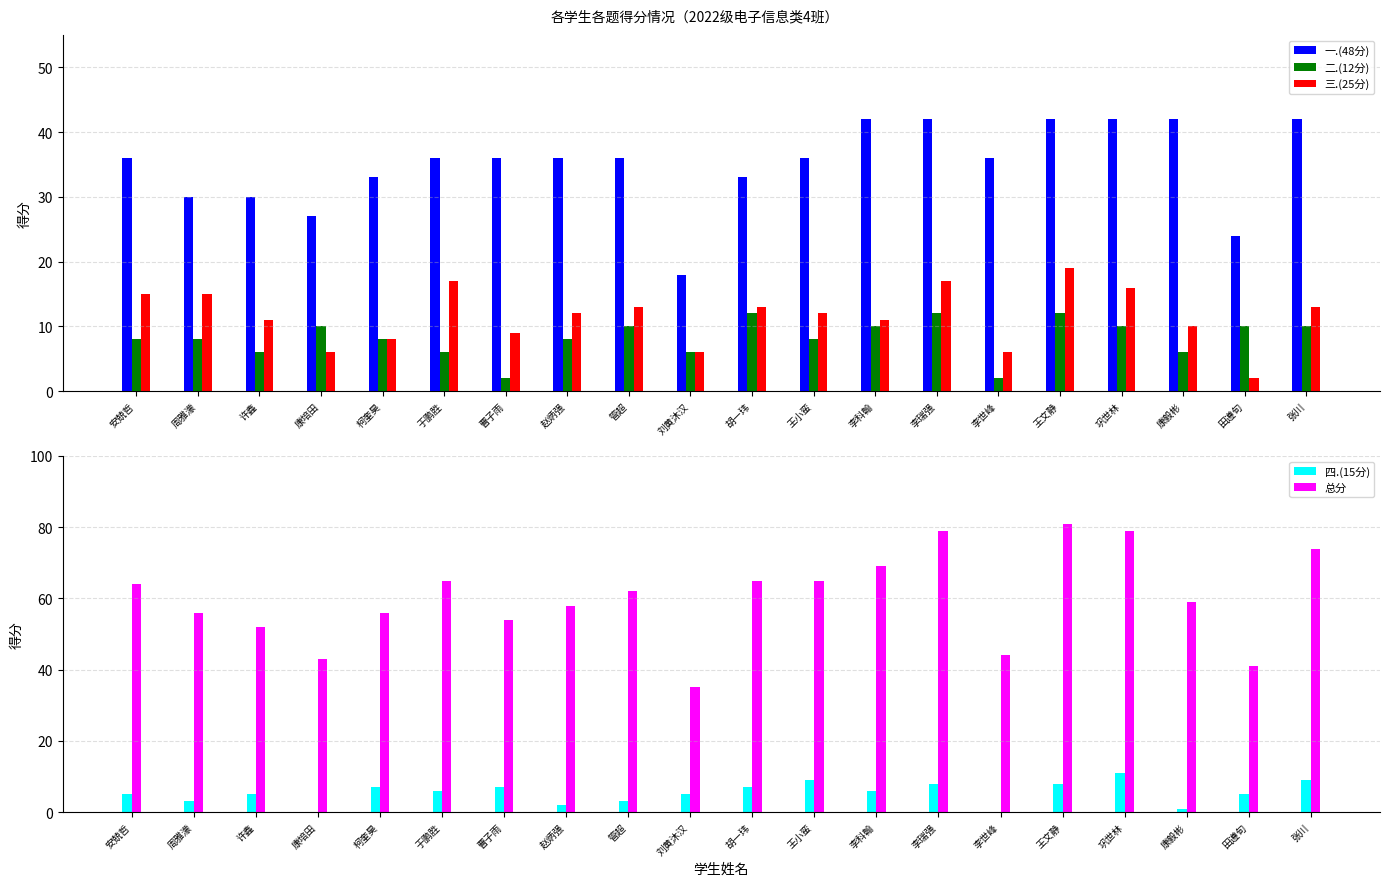

Reading left to right, transcribe all the data shown in this chart.

一.(48分): 安兢哲=36	周雅濛=30	许鑫=30	康培田=27	柯奎昊=33	于鹏胜=36	曹子雨=36	赵炳强=36	管超=36	刘黄沐汉=18	胡一玮=33	王小蛮=36	李科翰=42	李瑞强=42	李世峰=36	王文静=42	巩世林=42	康毅彬=42	田遵旬=24	张川=42
二.(12分): 安兢哲=8	周雅濛=8	许鑫=6	康培田=10	柯奎昊=8	于鹏胜=6	曹子雨=2	赵炳强=8	管超=10	刘黄沐汉=6	胡一玮=12	王小蛮=8	李科翰=10	李瑞强=12	李世峰=2	王文静=12	巩世林=10	康毅彬=6	田遵旬=10	张川=10
三.(25分): 安兢哲=15	周雅濛=15	许鑫=11	康培田=6	柯奎昊=8	于鹏胜=17	曹子雨=9	赵炳强=12	管超=13	刘黄沐汉=6	胡一玮=13	王小蛮=12	李科翰=11	李瑞强=17	李世峰=6	王文静=19	巩世林=16	康毅彬=10	田遵旬=2	张川=13
四.(15分): 安兢哲=5	周雅濛=3	许鑫=5	康培田=0	柯奎昊=7	于鹏胜=6	曹子雨=7	赵炳强=2	管超=3	刘黄沐汉=5	胡一玮=7	王小蛮=9	李科翰=6	李瑞强=8	李世峰=0	王文静=8	巩世林=11	康毅彬=1	田遵旬=5	张川=9
总分: 安兢哲=64	周雅濛=56	许鑫=52	康培田=43	柯奎昊=56	于鹏胜=65	曹子雨=54	赵炳强=58	管超=62	刘黄沐汉=35	胡一玮=65	王小蛮=65	李科翰=69	李瑞强=79	李世峰=44	王文静=81	巩世林=79	康毅彬=59	田遵旬=41	张川=74